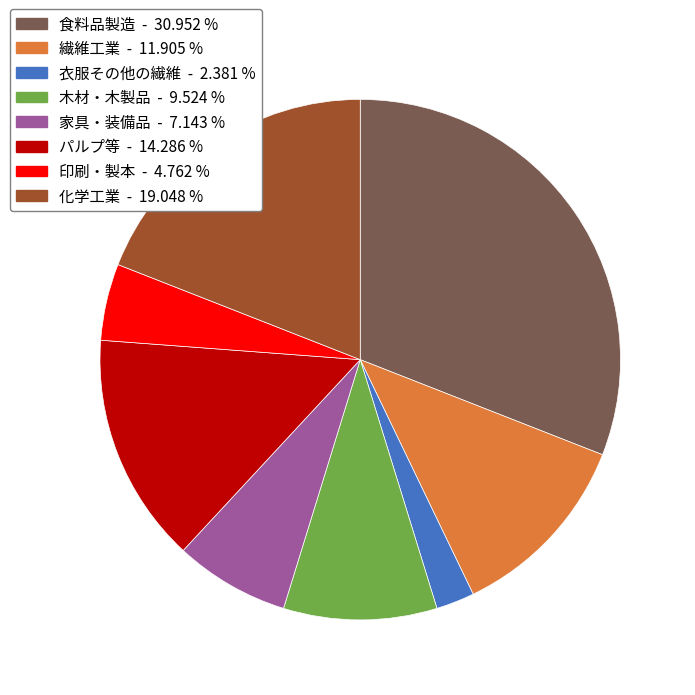

Rank the categories by value from highest to lowest.

食料品製造, 化学工業, パルプ等, 繊維工業, 木材・木製品, 家具・装備品, 印刷・製本, 衣服その他の繊維